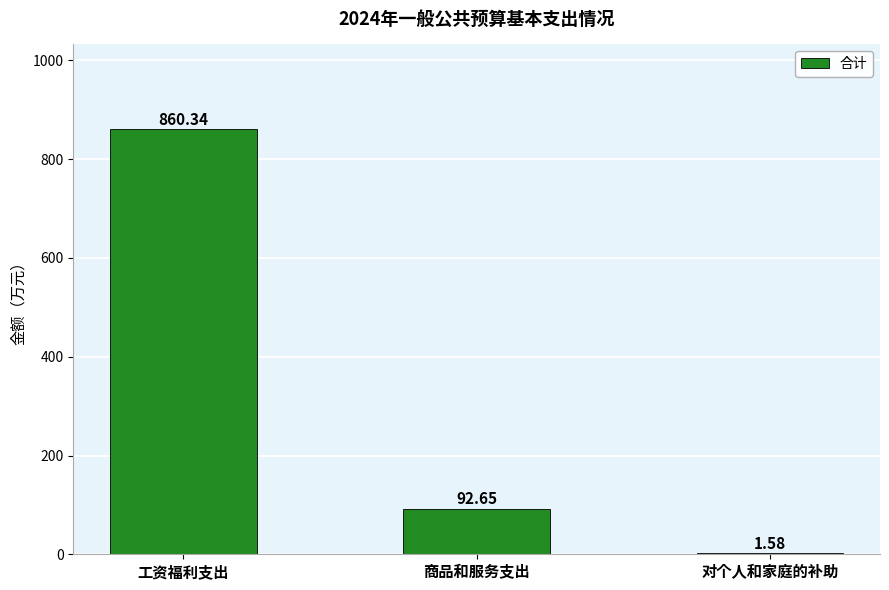

Where is the data nearest to the value 430?

商品和服务支出